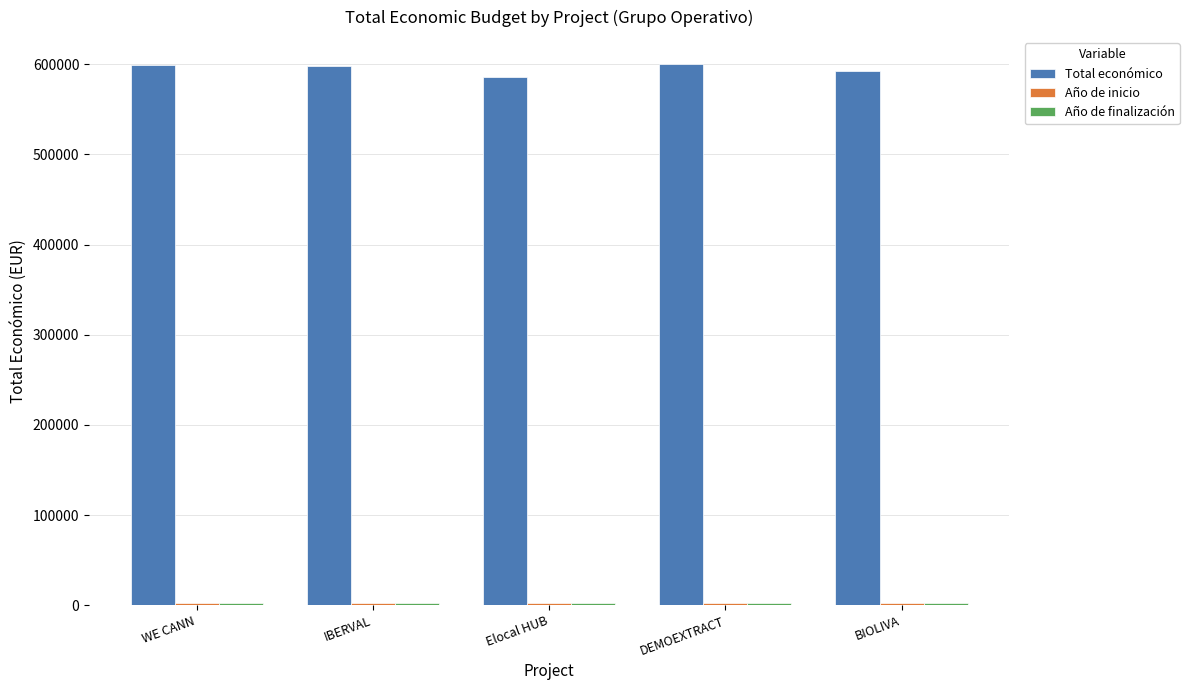

How many Año de finalización values are between 2027 and 2028?

4